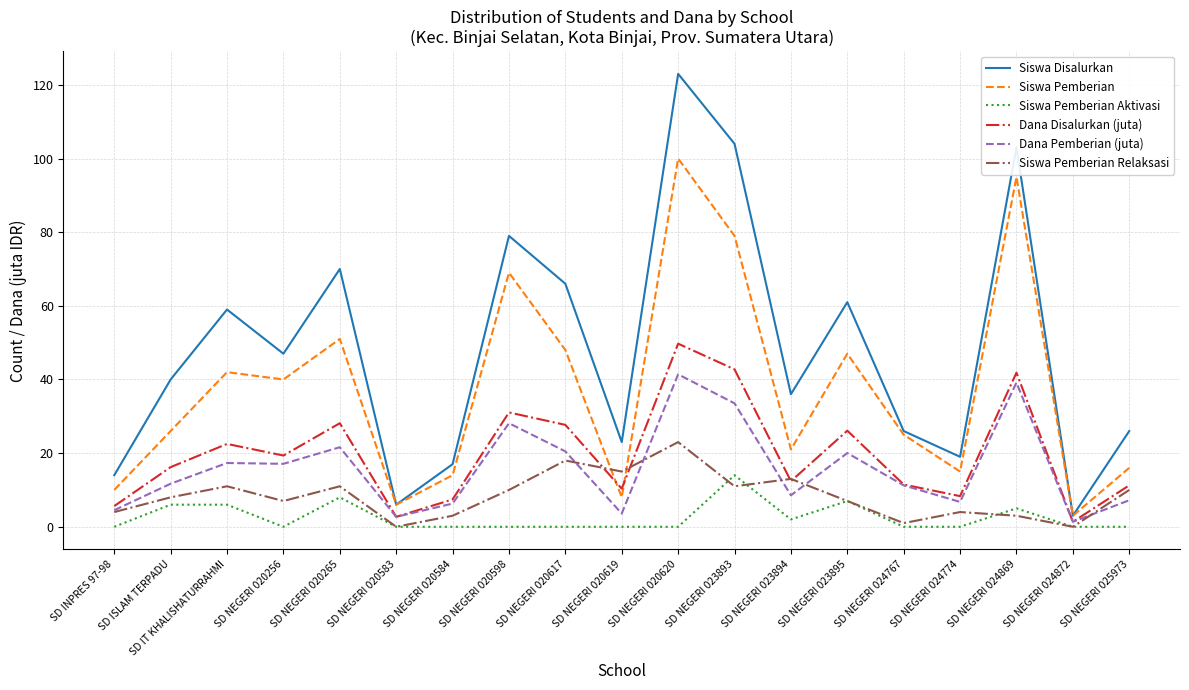

Is this an area chart (filled region under the line)?

No